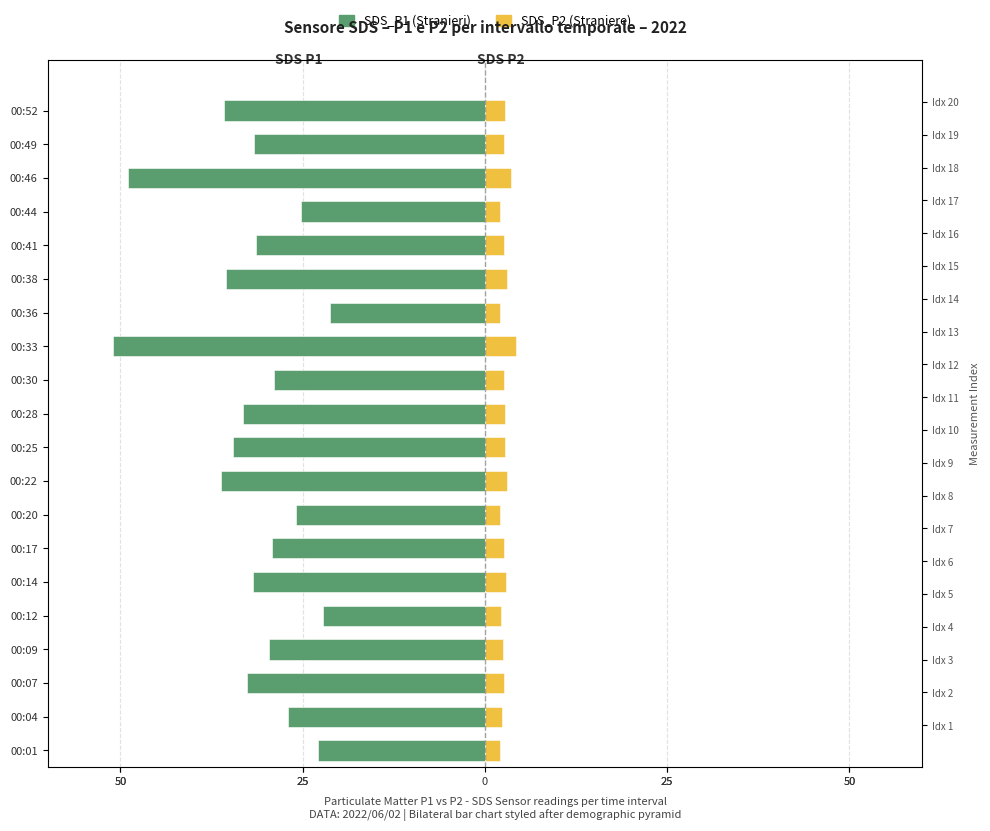

The value of SDS P1 (Stranieri) at 00:25 is -56.2. True or false?

False